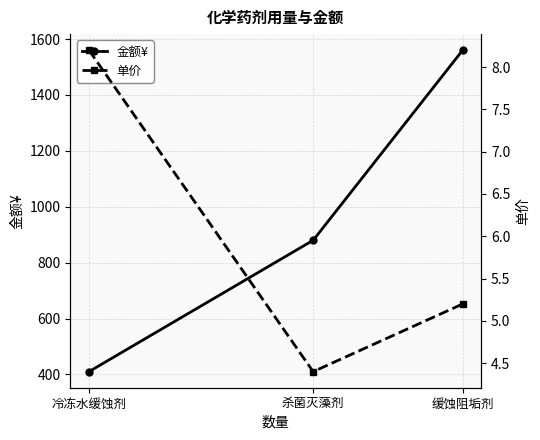

Which series changed the most between 冷冻水缓蚀剂 and 缓蚀阻垢剂?

金额¥